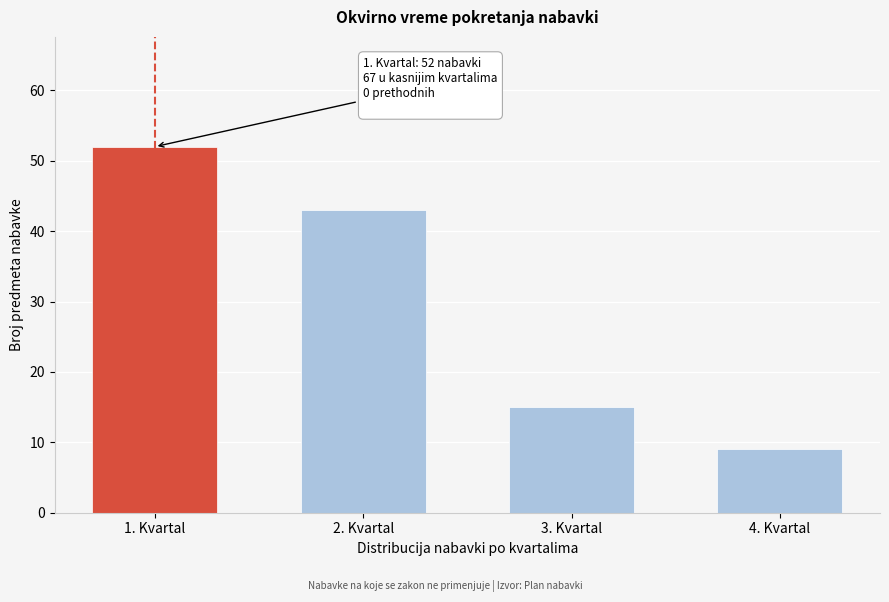

Reading left to right, what are all the values shown in this chart?

1. Kvartal=52	2. Kvartal=43	3. Kvartal=15	4. Kvartal=9